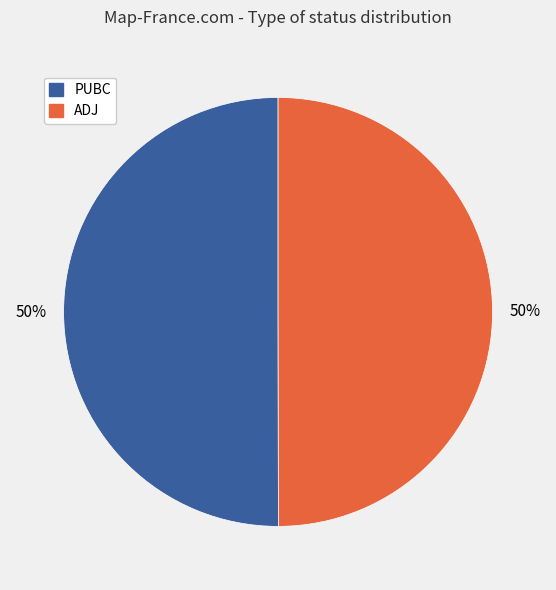

The ADJ slice represents 40% of the pie. True or false?

False